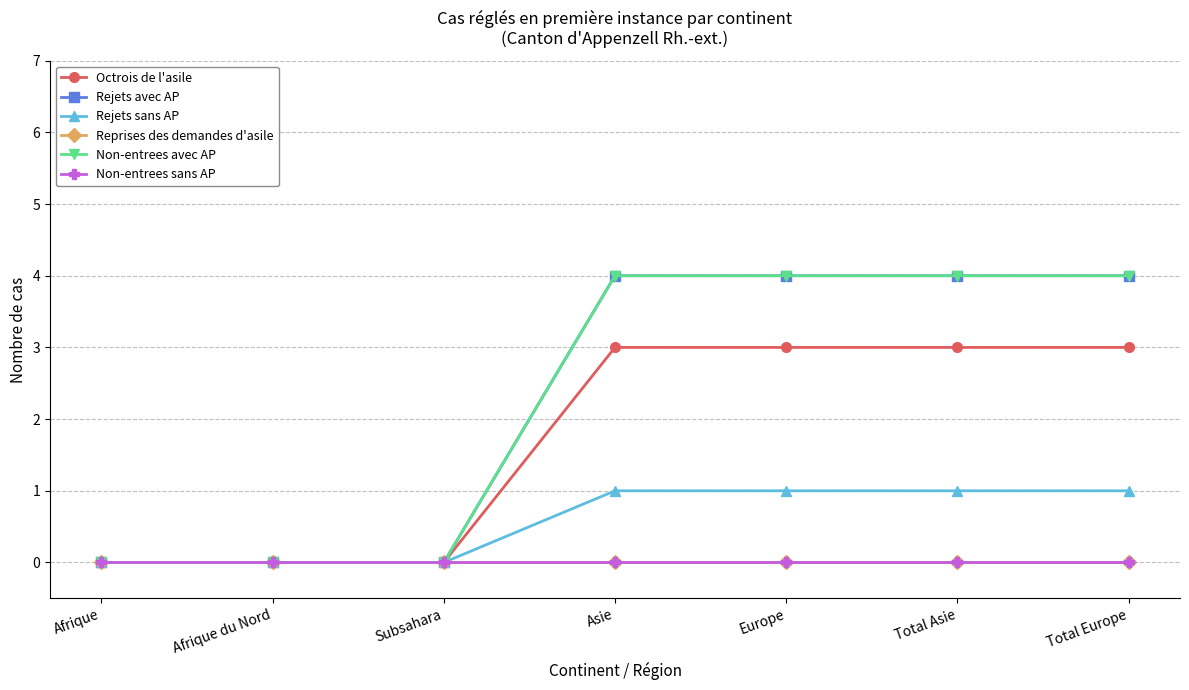

At which category is the sum across all series the highest?

Asie